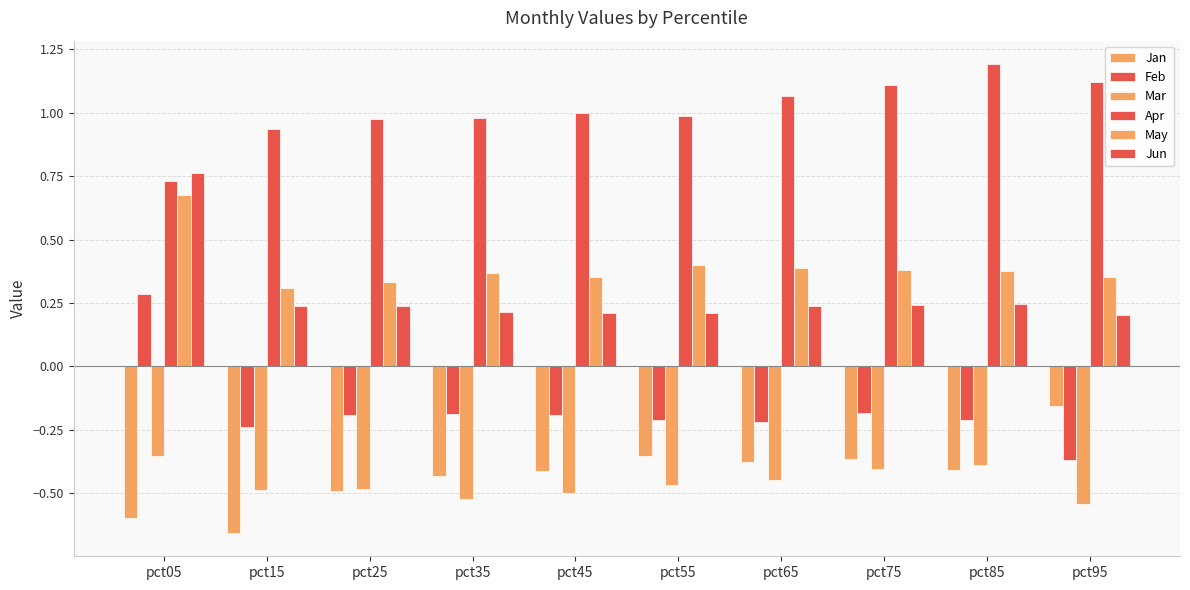

How many positive values does the Feb series have?

1